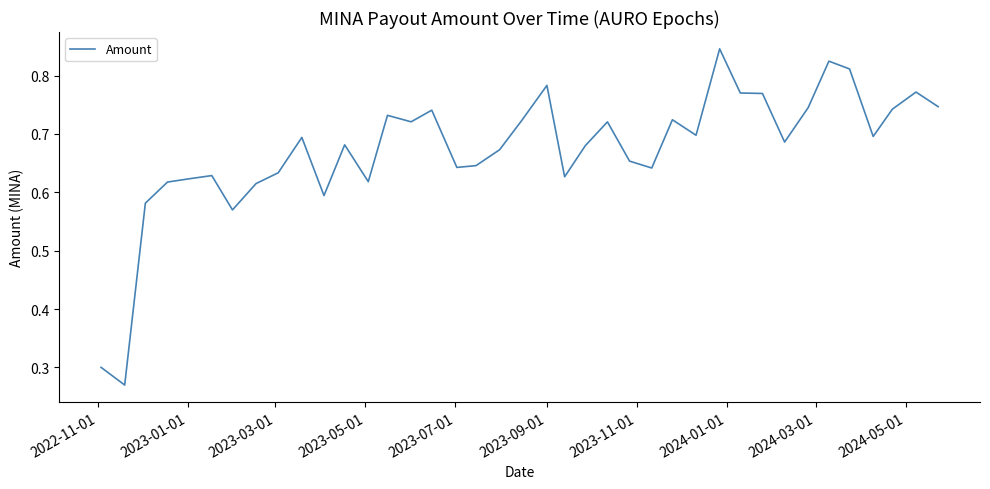

Does the chart display data point markers on the line(s)?

No